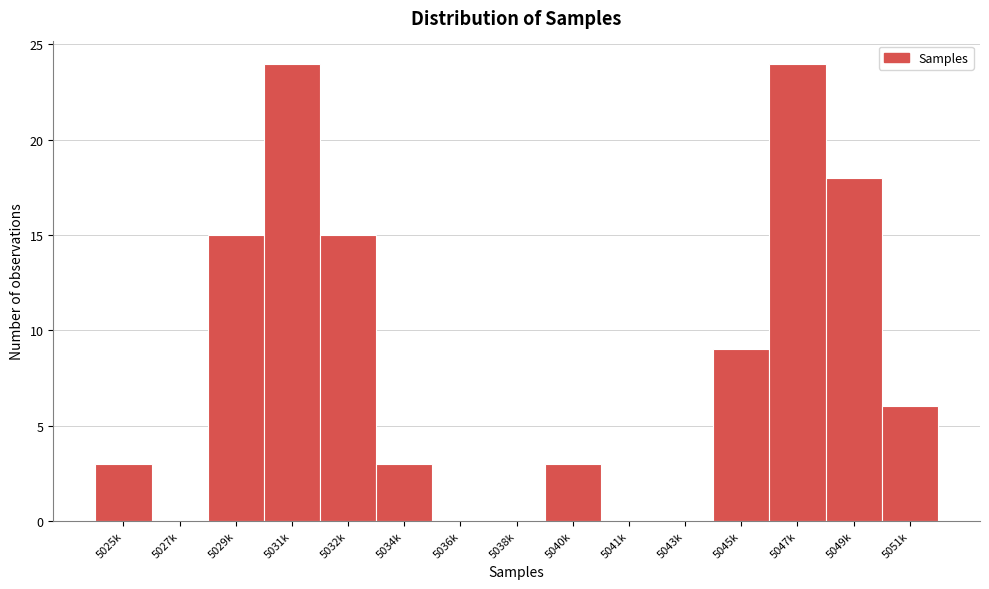

Reading left to right, list all the values displayed in this chart.

5025k=3	5027k=0	5029k=15	5031k=24	5032k=15	5034k=3	5036k=0	5038k=0	5040k=3	5041k=0	5043k=0	5045k=9	5047k=24	5049k=18	5051k=6